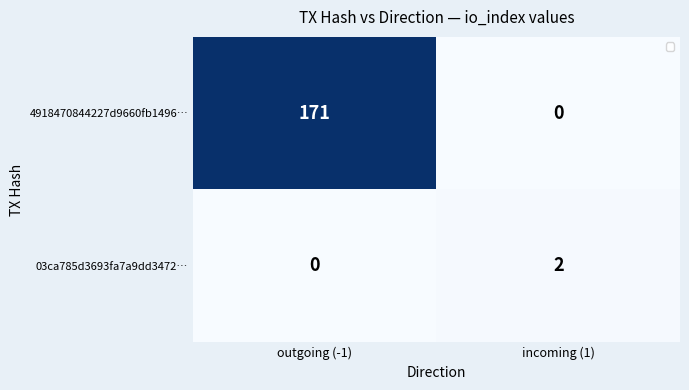

Which series has the largest total across all categories?

4918470844227d9660fb1496…